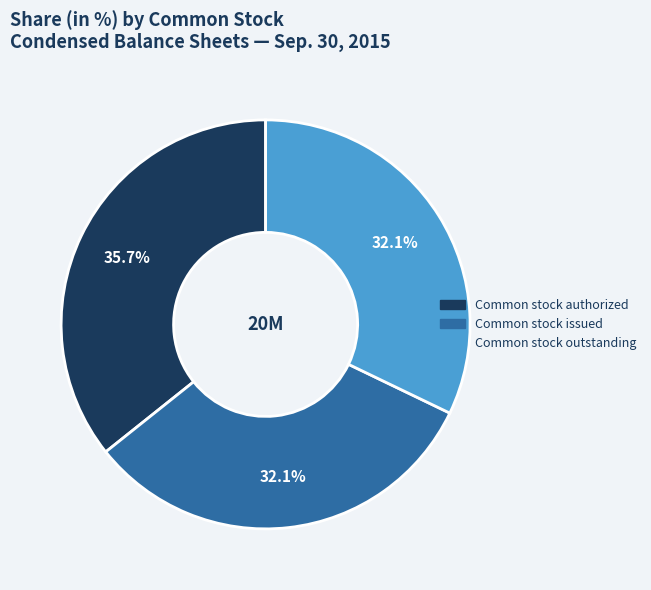

Is there any slice that represents more than half of the pie?

No